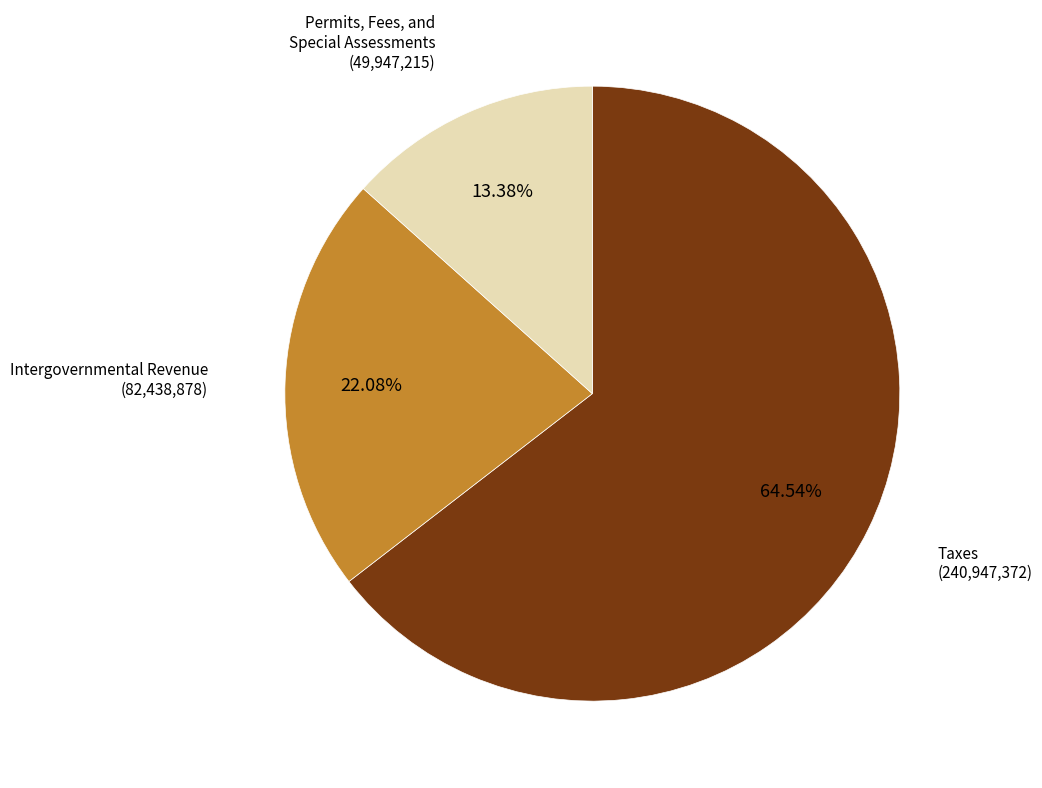

To the nearest percent, what is the difference between the largest and smallest slice percentages?

51%